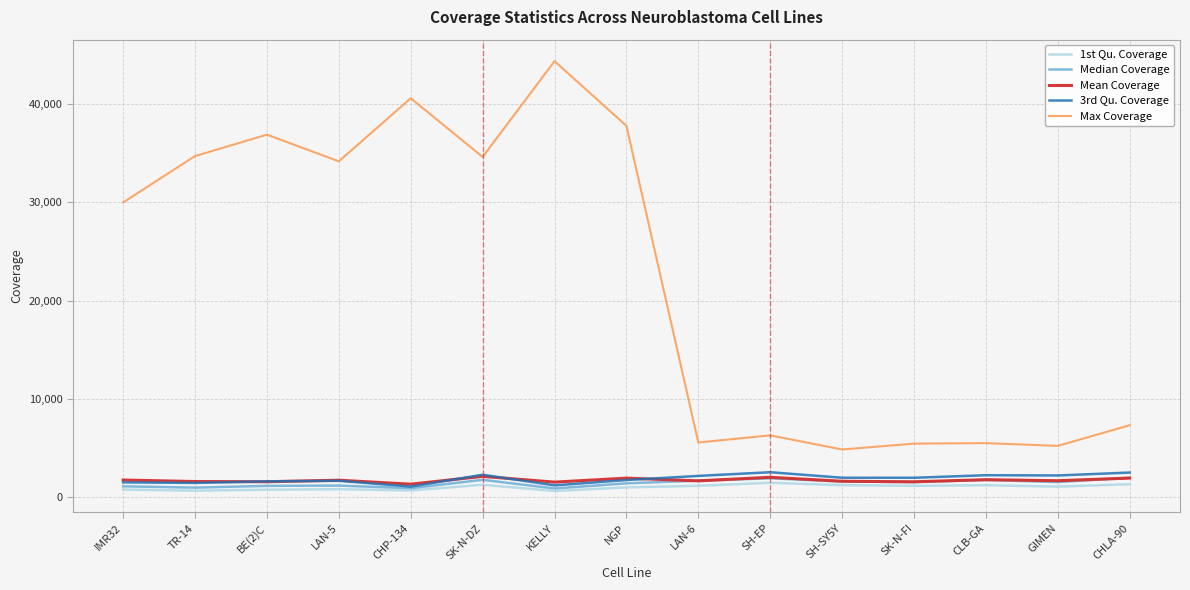

Which series has the largest total across all categories?

Max Coverage